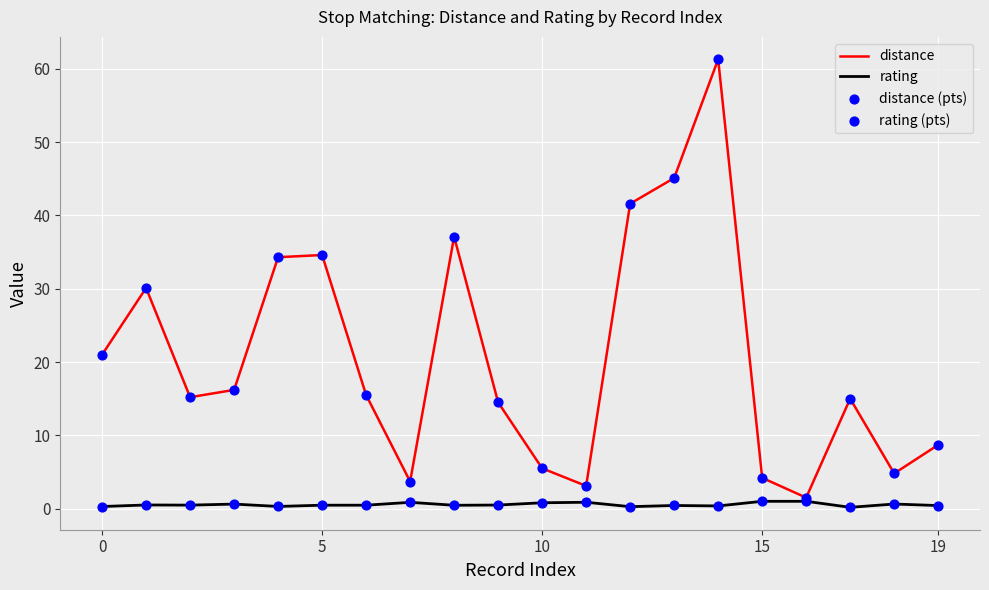

Which series has the largest total across all categories?

distance